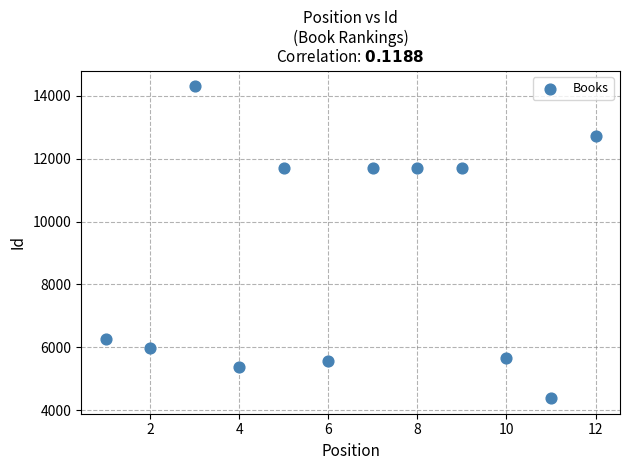

What is the average Y value?

8922